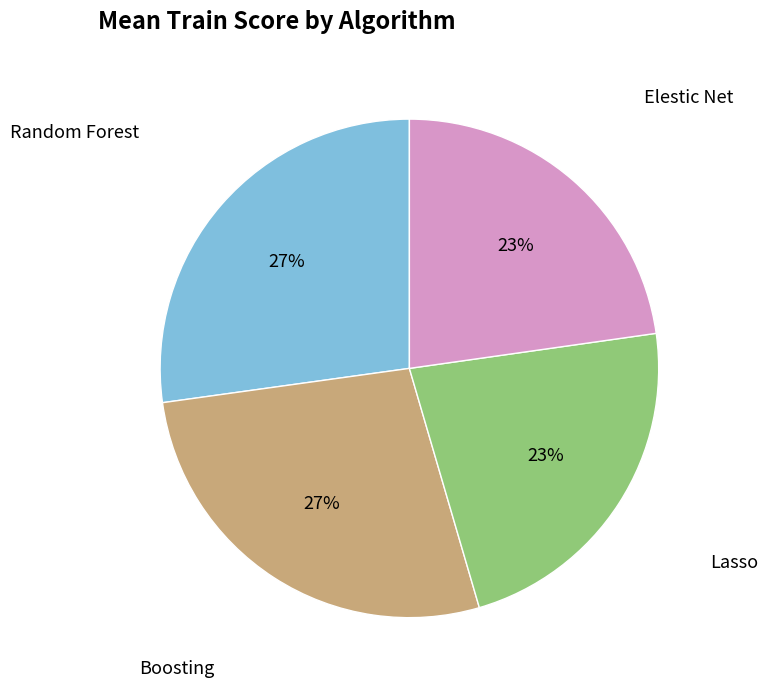

Is there any slice that represents more than half of the pie?

No